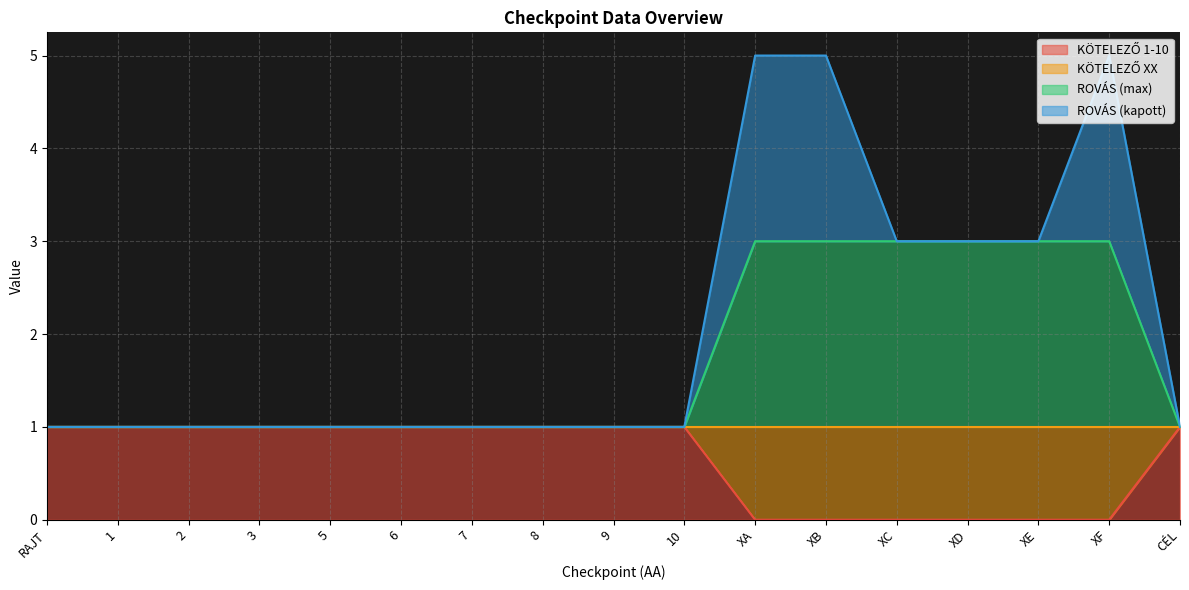

What is the total value across all series at XF?

5